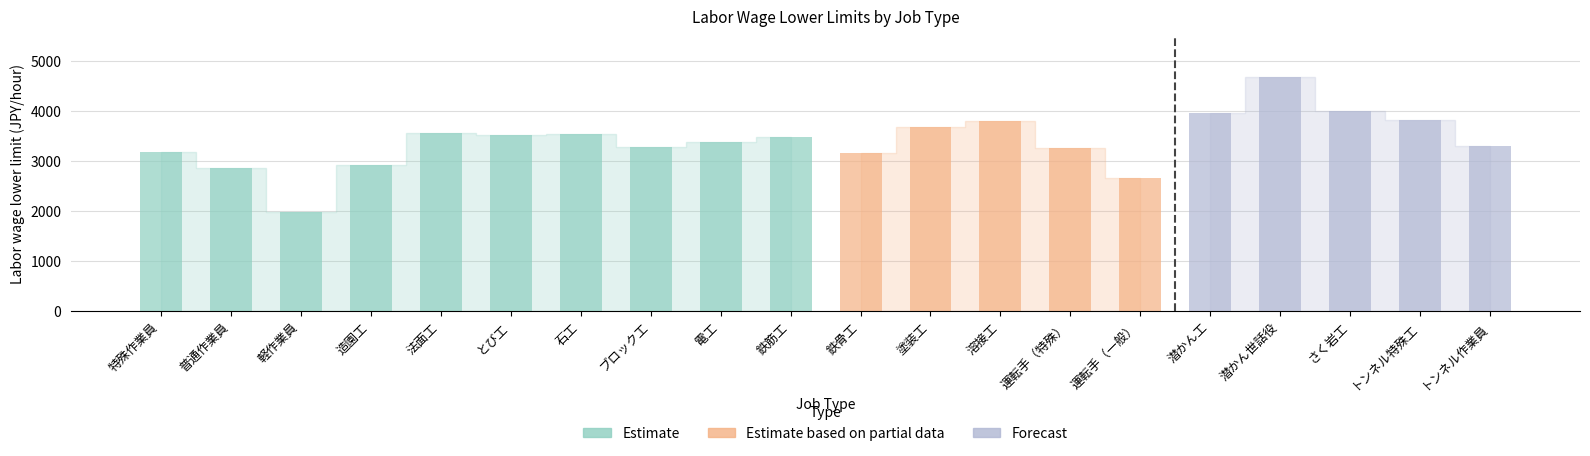

How many bars are there in total?

20